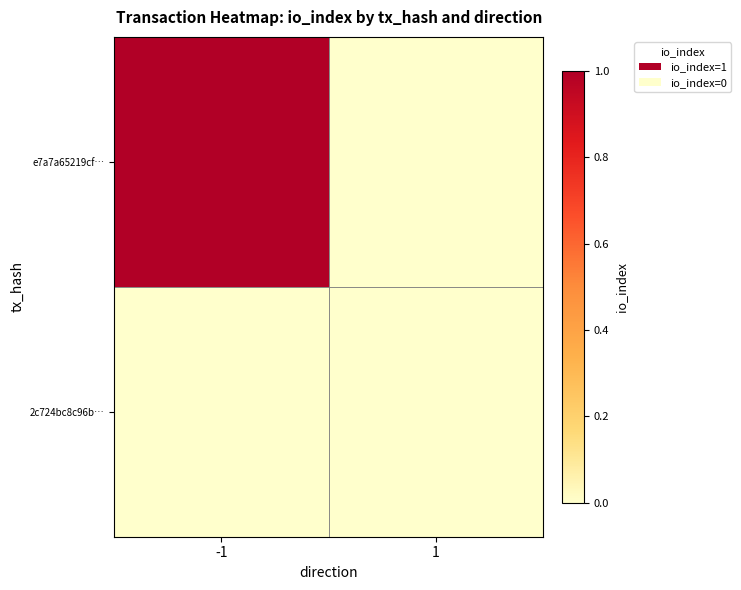

Rank the series at -1 from lowest to highest value.

2c724bc8c96b…, e7a7a65219cf…